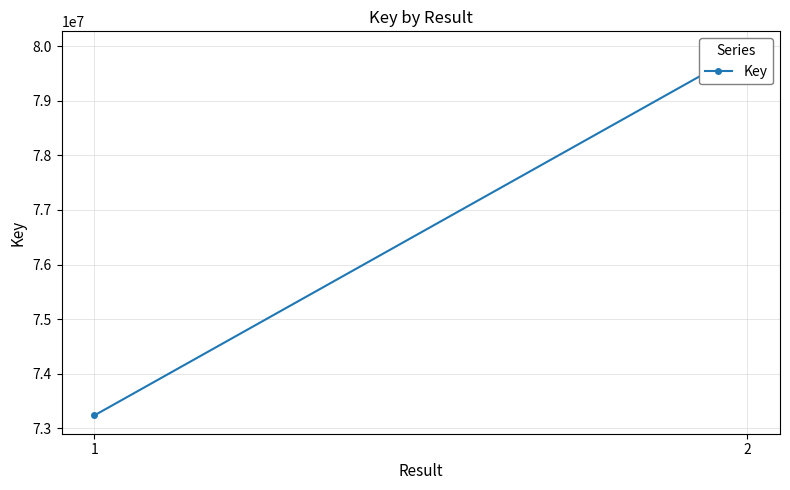

What is the value of the 2nd point from the left?

79937981